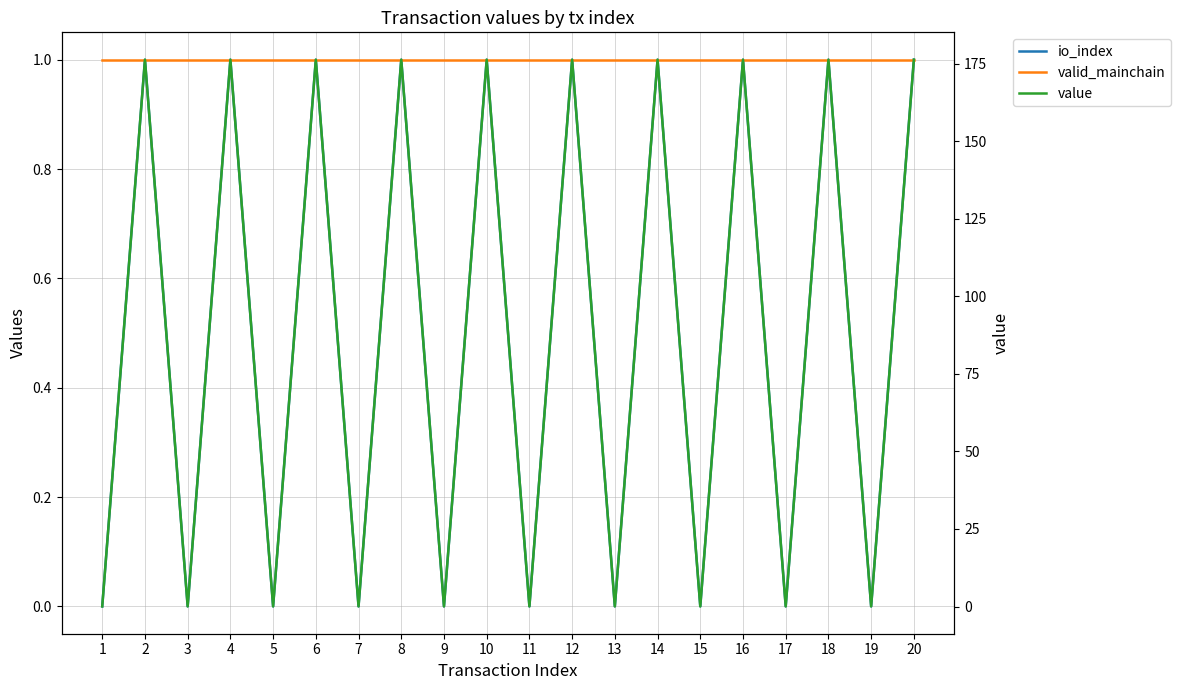

True or false: value and valid_mainchain intersect in this chart.

True